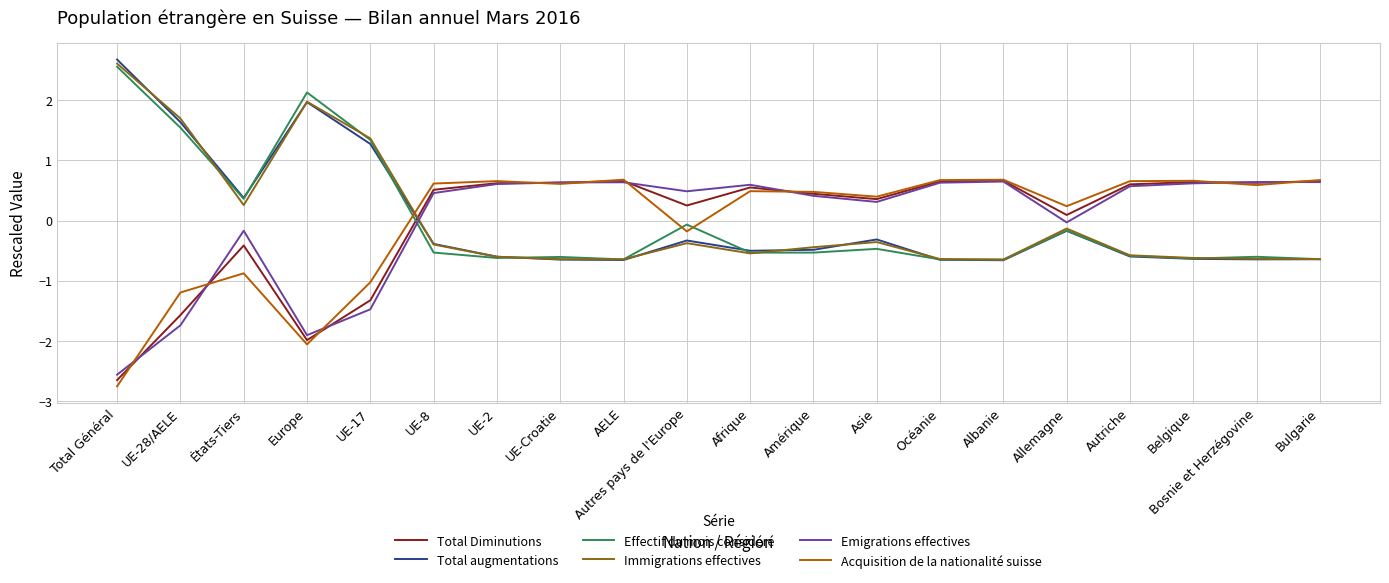

True or false: Total augmentations has more than 2 interior local peaks.

True